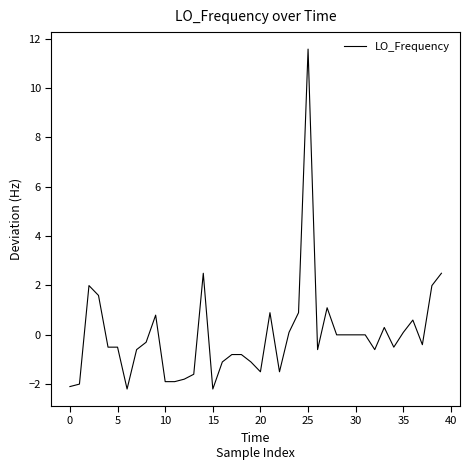

What is the minimum value shown in the chart?

-2.2